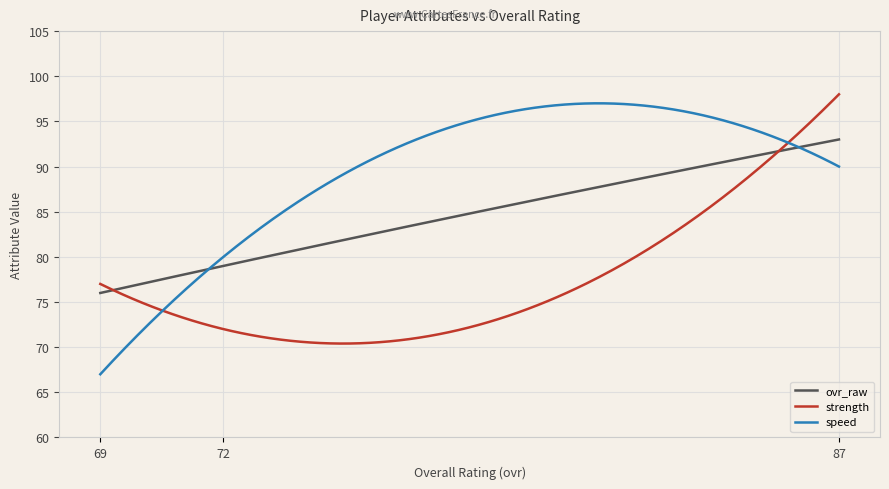

What is the maximum value shown in the chart?

98.0